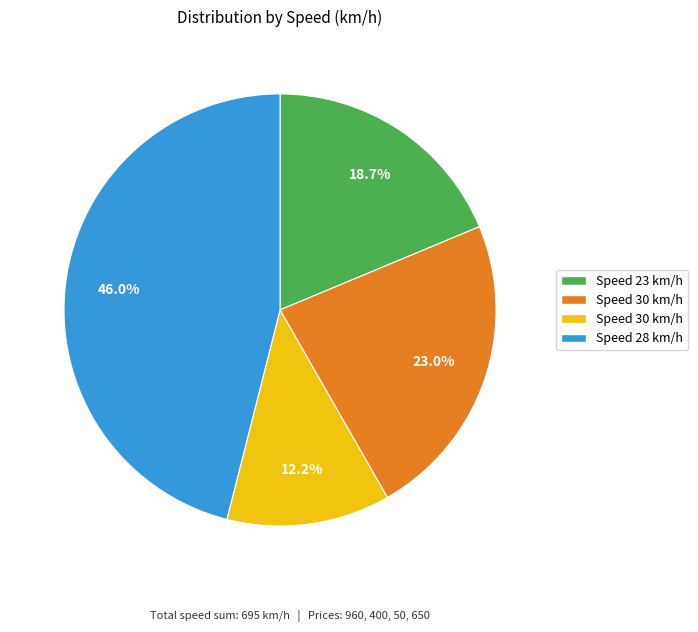

Is there a majority slice in this chart?

No